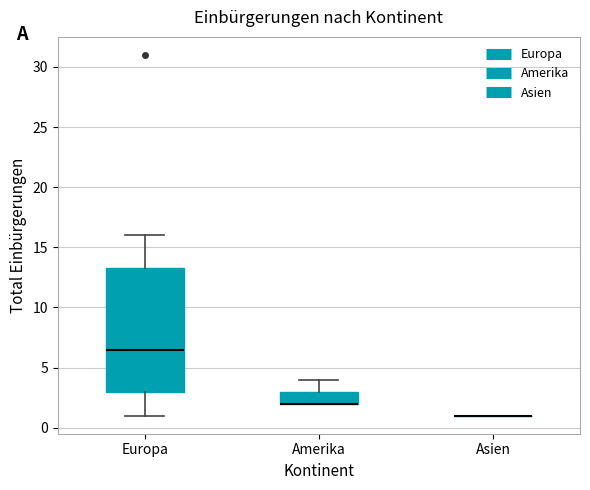

Comparing the boxes themselves (not the whiskers), which one is the tallest?

Europa